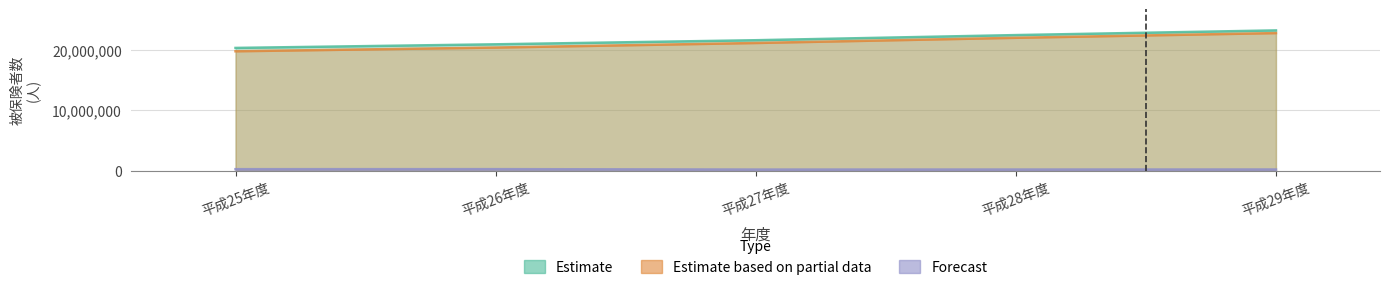

Reading left to right, list all the values displayed in this chart.

Estimate: 20303177	20901905	21577484	22428161	23203471
Estimate based on partial data: 19750819	20364527	21119792	21979900	22759287
Forecast: 231549	237600	170678	174963	182667